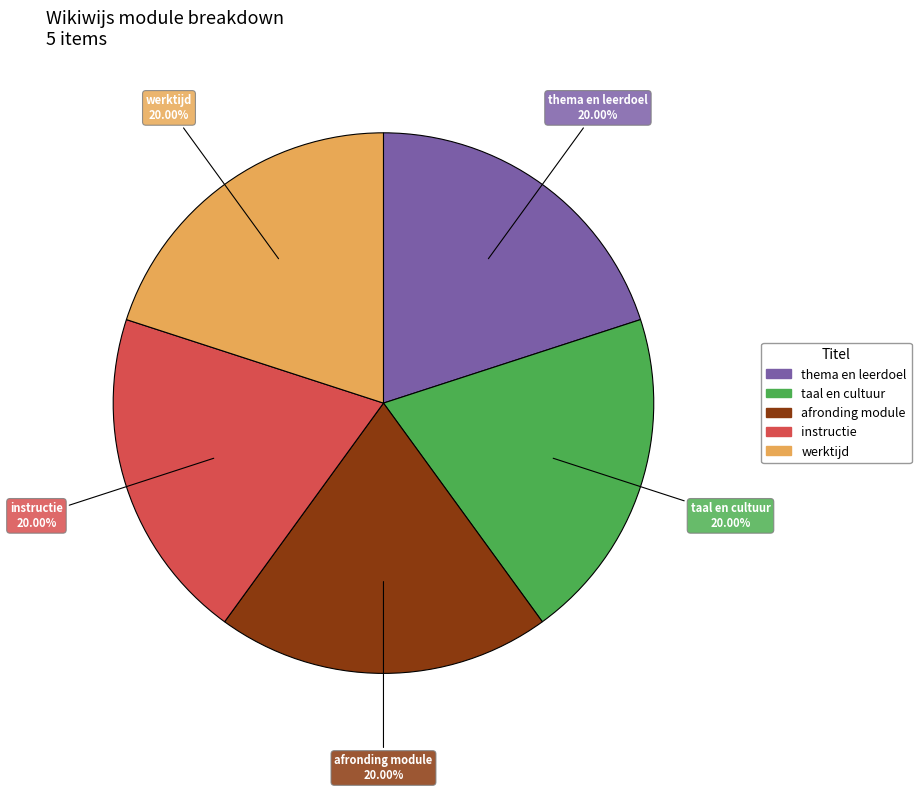

Is thema en leerdoel the majority of the pie?

No